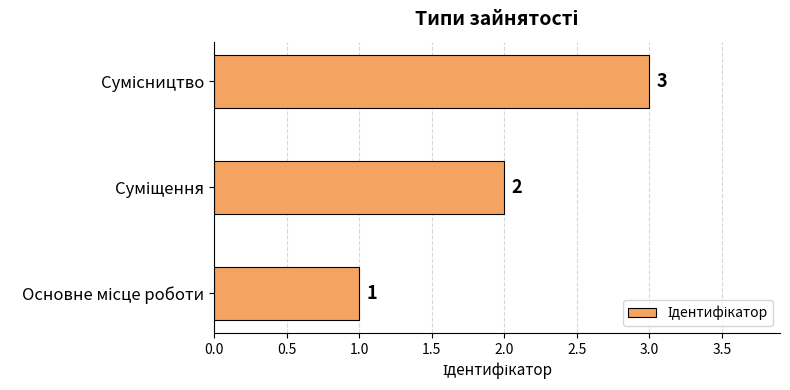

How many values are between 1 and 3?

3